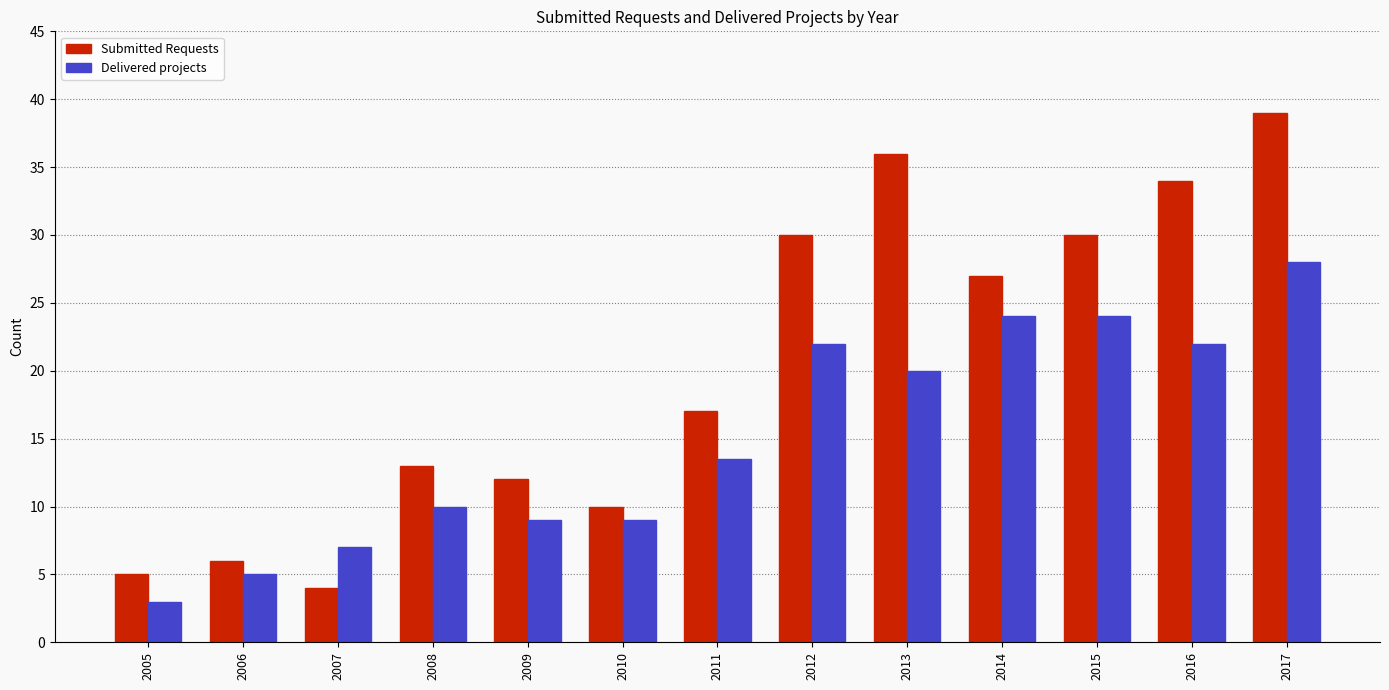

Reading left to right, what are all the values shown in this chart?

Submitted Requests: 2005=5.0	2006=6.0	2007=4.0	2008=13.0	2009=12.0	2010=10.0	2011=17.0	2012=30.0	2013=36.0	2014=27.0	2015=30.0	2016=34.0	2017=39.0
Delivered projects: 2005=3.0	2006=5.0	2007=7.0	2008=10.0	2009=9.0	2010=9.0	2011=13.5	2012=22.0	2013=20.0	2014=24.0	2015=24.0	2016=22.0	2017=28.0